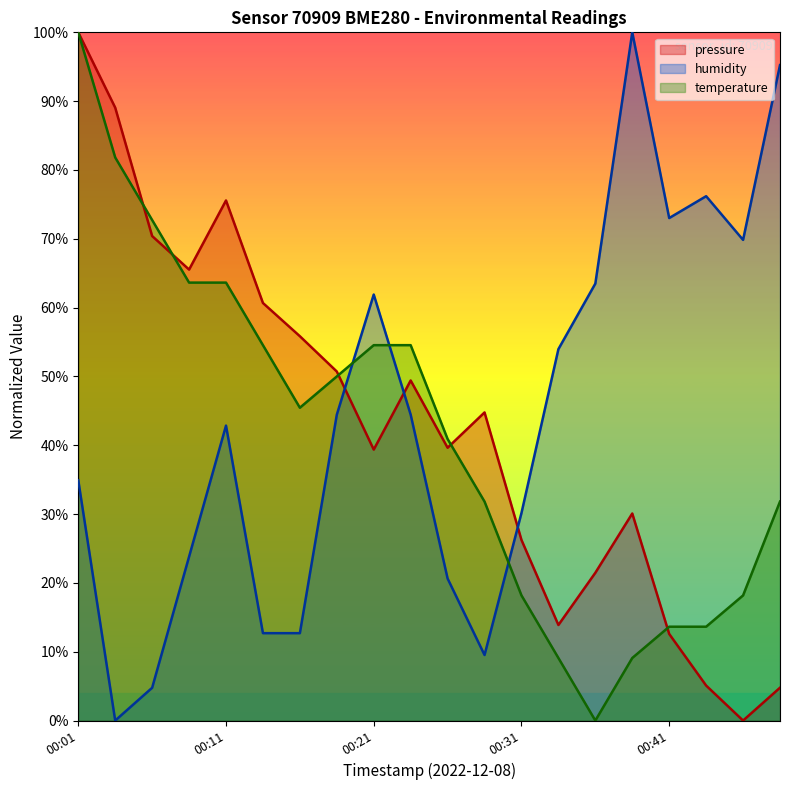

Where does the temperature series first go above 45?

00:01